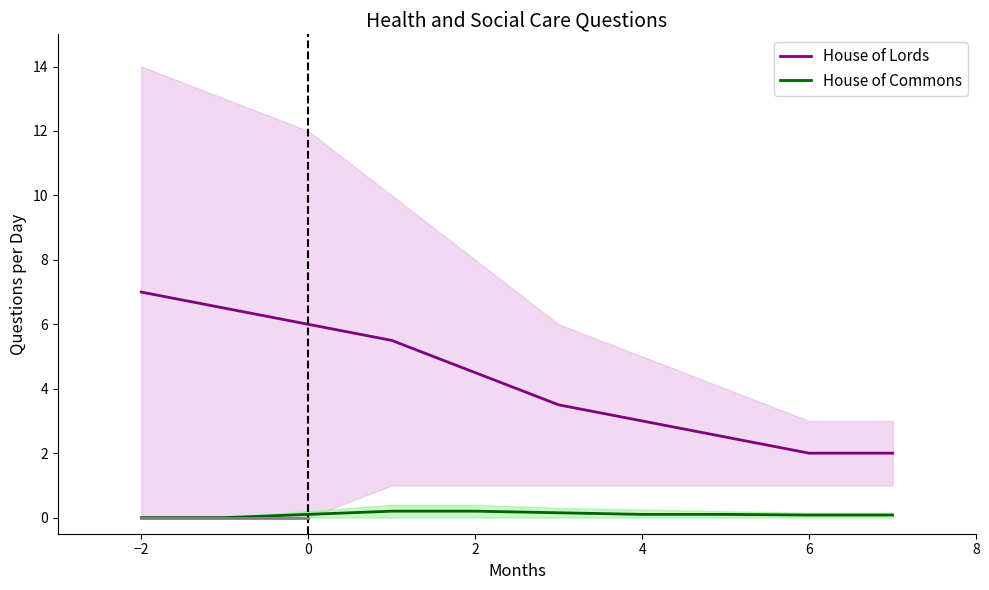

True or false: House of Lords and House of Commons intersect in this chart.

False